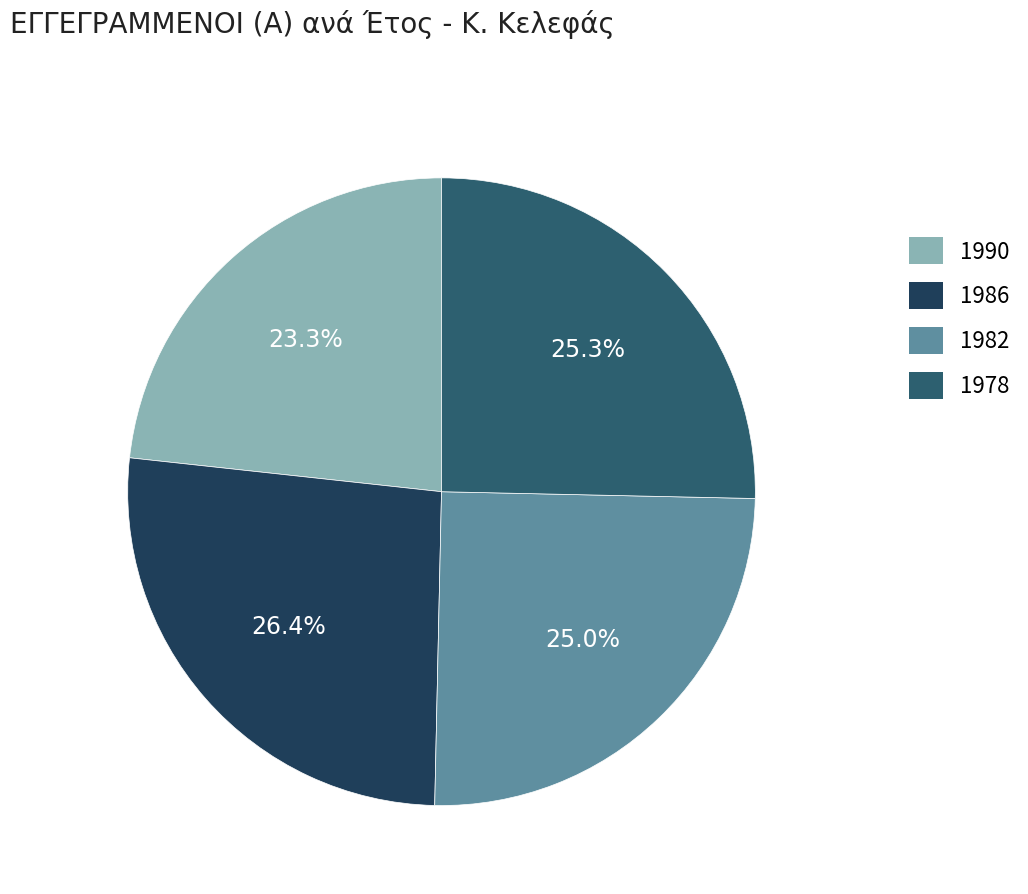

Which slice is the largest?

1986